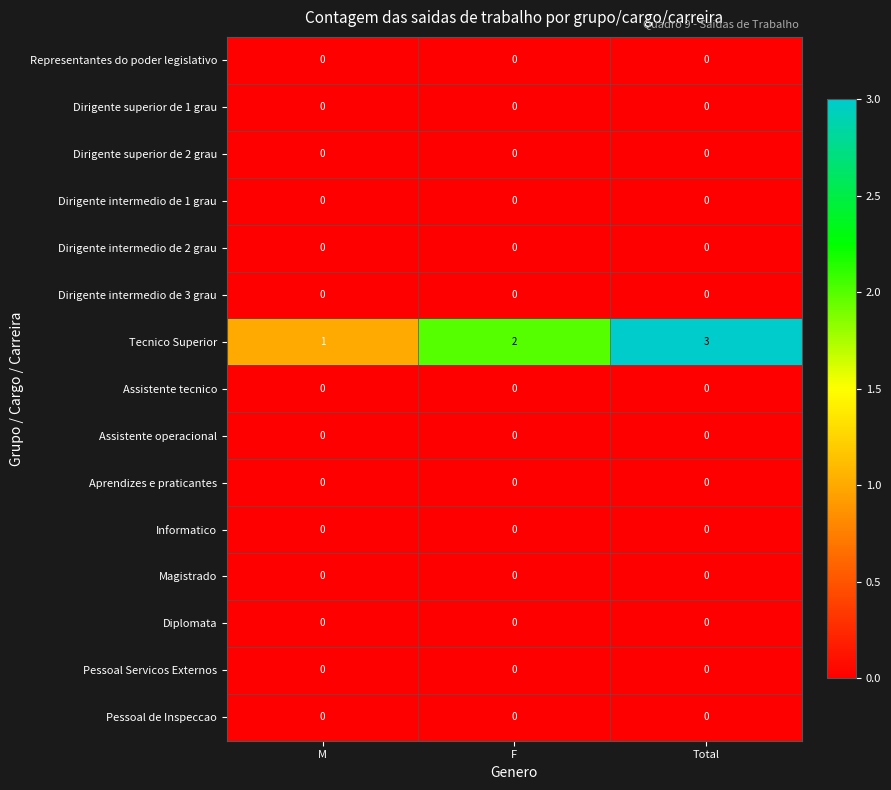

At which category is the sum across all series the highest?

Total